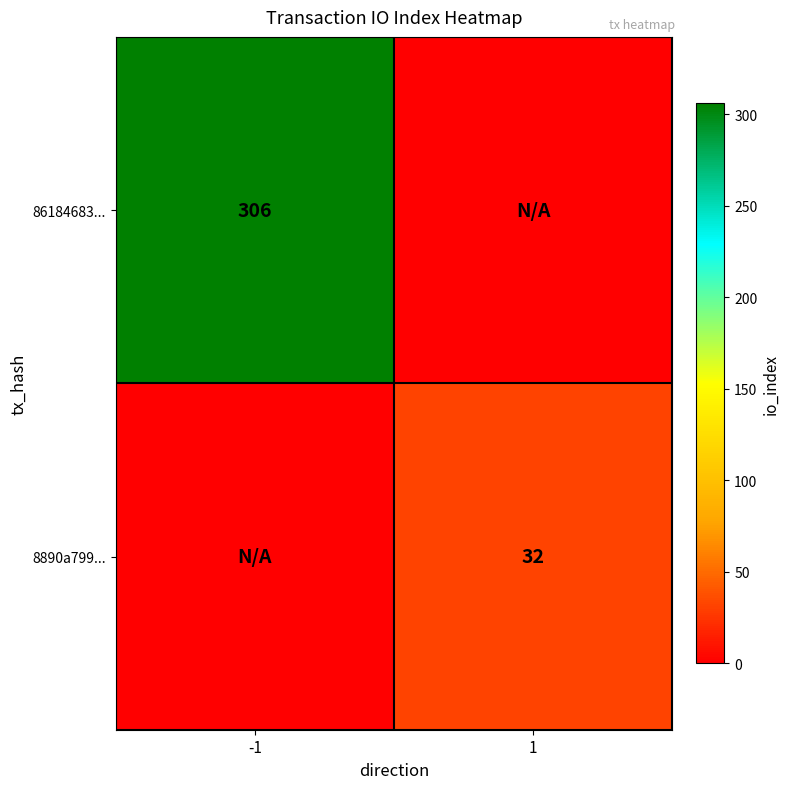

Is the value of 86184683... at -1 greater than the value of 8890a799... at 1?

Yes